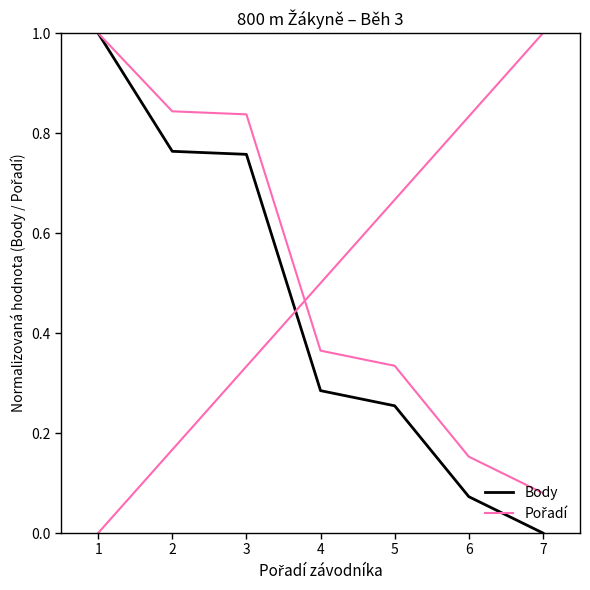

Is it true that Pořadí equals 0.6 at 7?

False